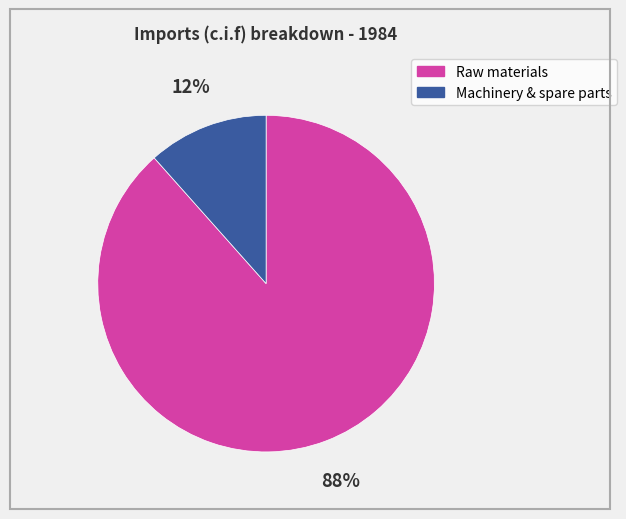

Which category has the smallest portion of the pie?

Machinery & spare parts